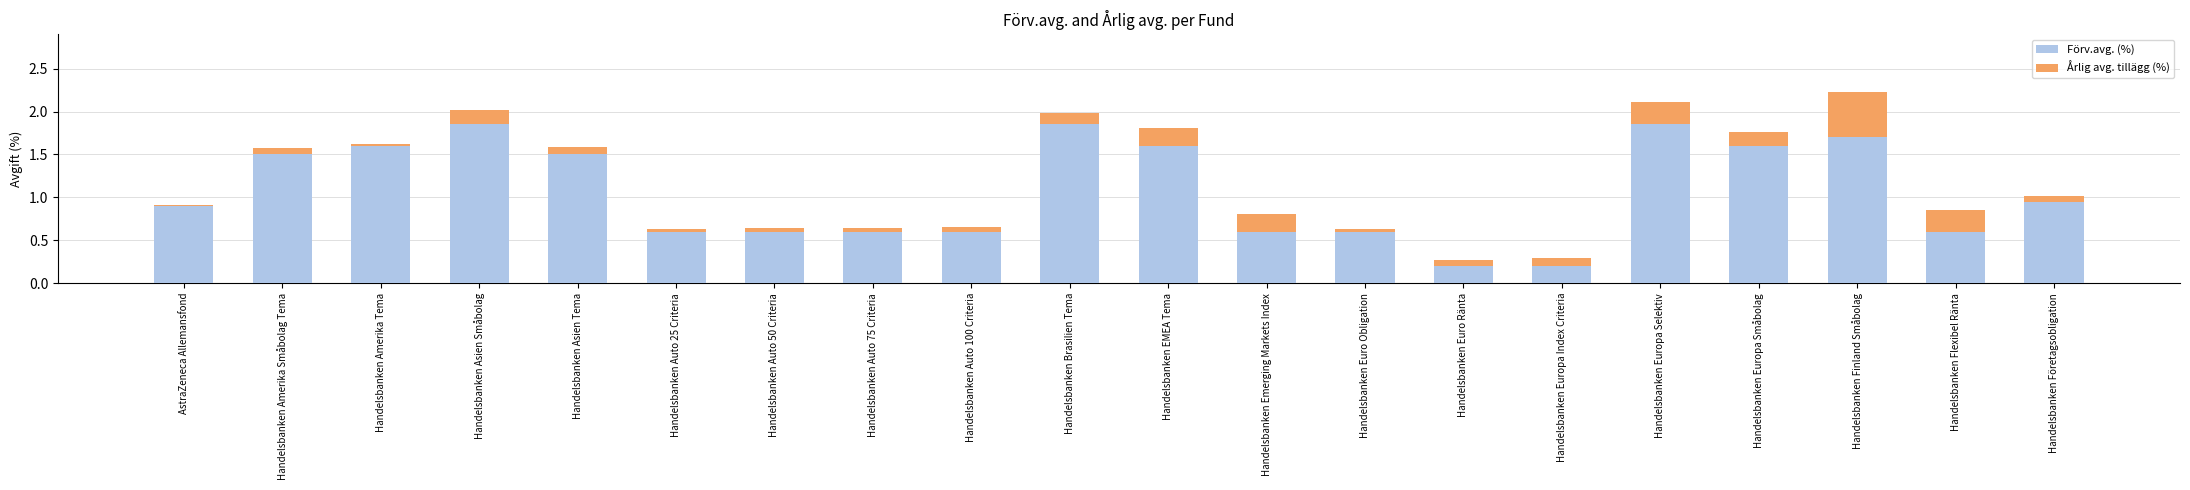

Is it true that Förv.avg. (%) equals 0.6 at Handelsbanken Auto 50 Criteria?

True